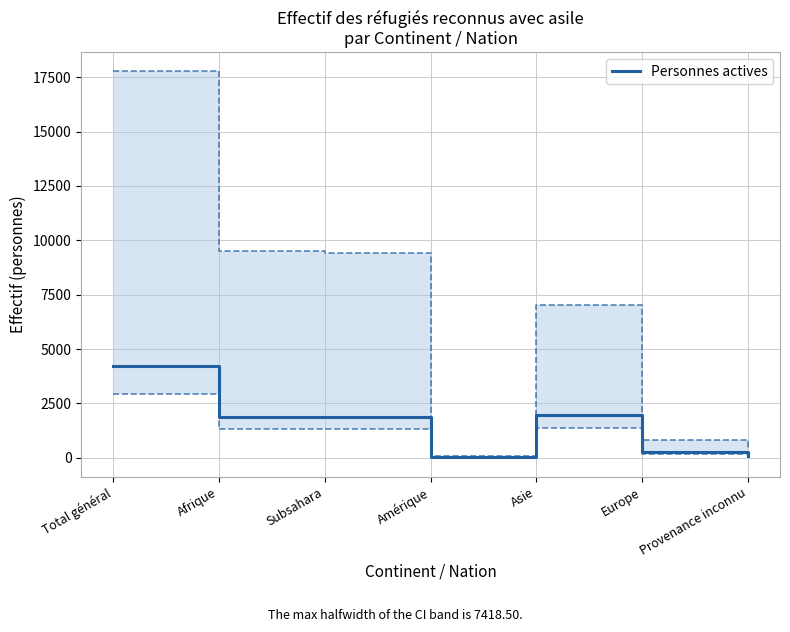

How many categories are shown in the chart?

7